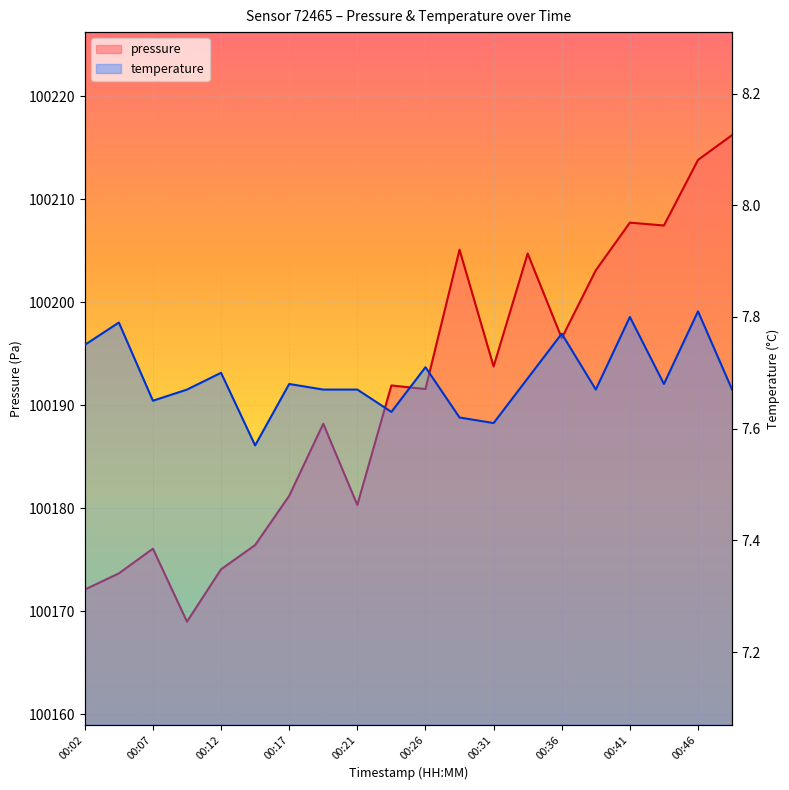

Which series has the largest total across all categories?

pressure